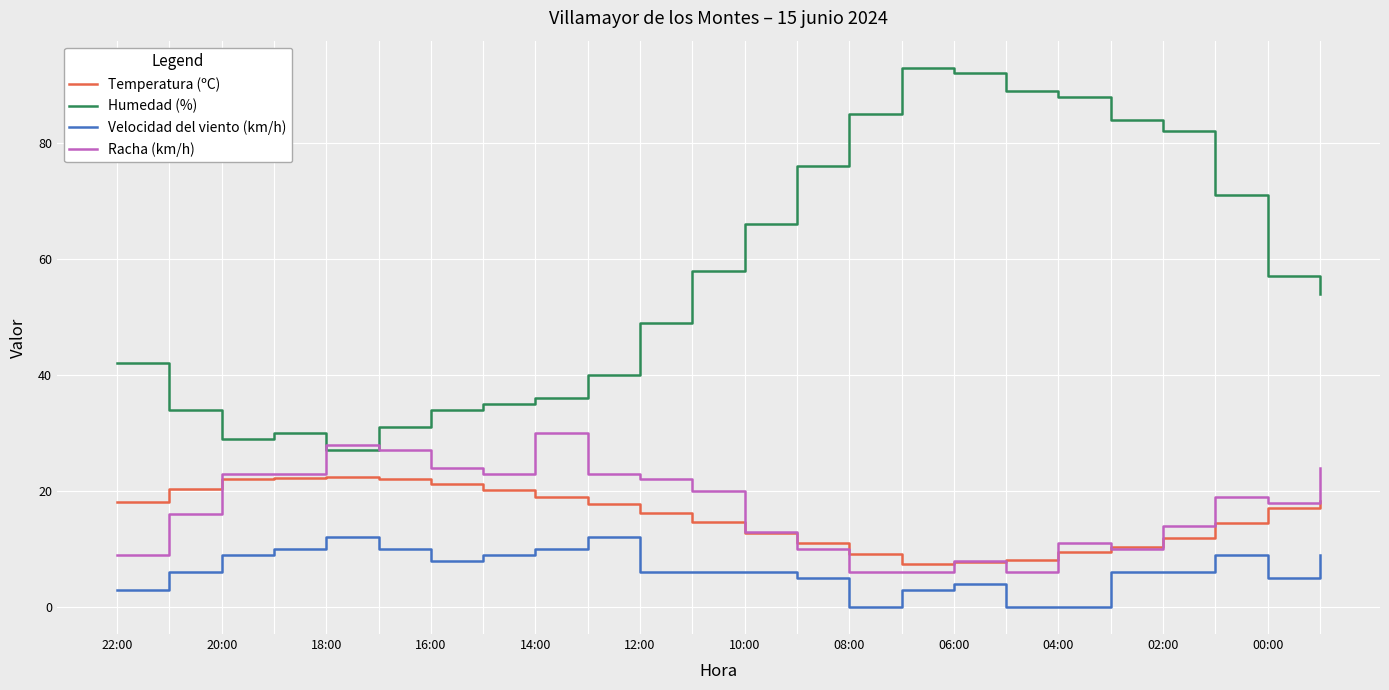

What is the minimum value for Temperatura (ºC)?

7.5